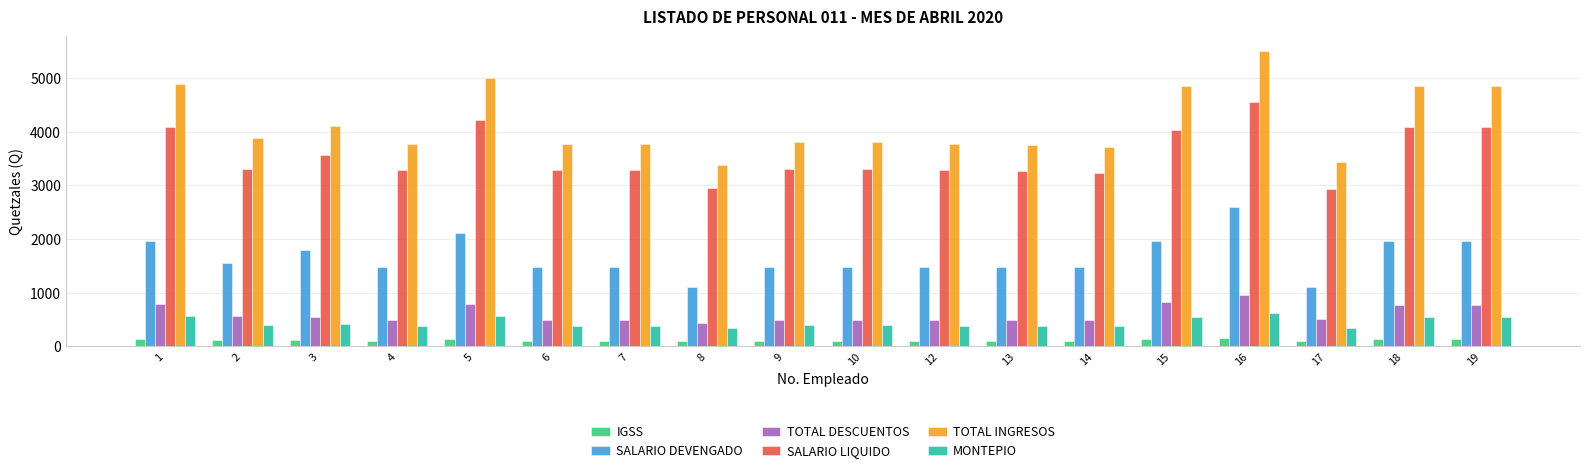

What value does the SALARIO LIQUIDO series have at 13?

3269.5